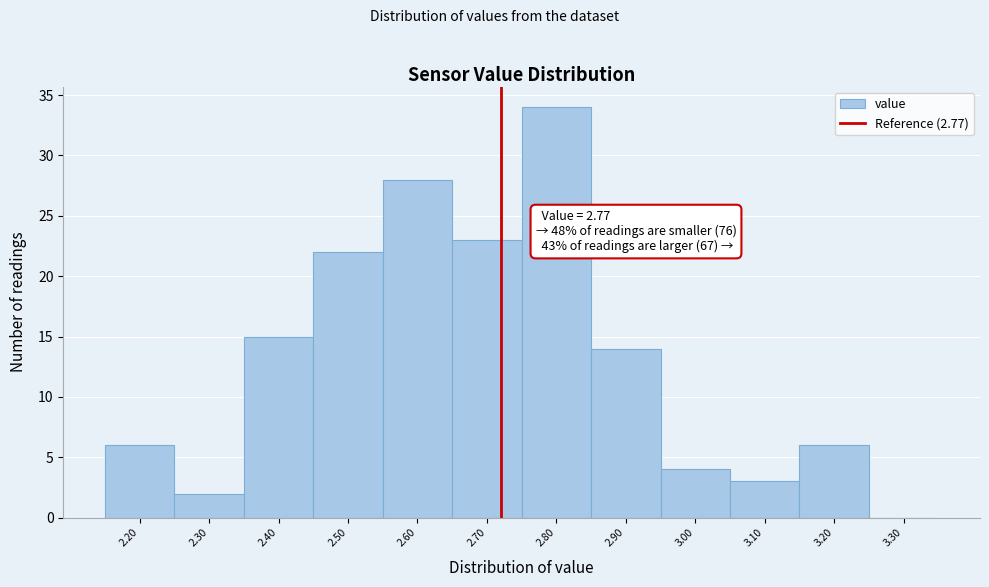

Reading left to right, extract all data points from this chart.

2.20=6	2.30=2	2.40=15	2.50=22	2.60=28	2.70=23	2.80=34	2.90=14	3.00=4	3.10=3	3.20=6	3.30=0